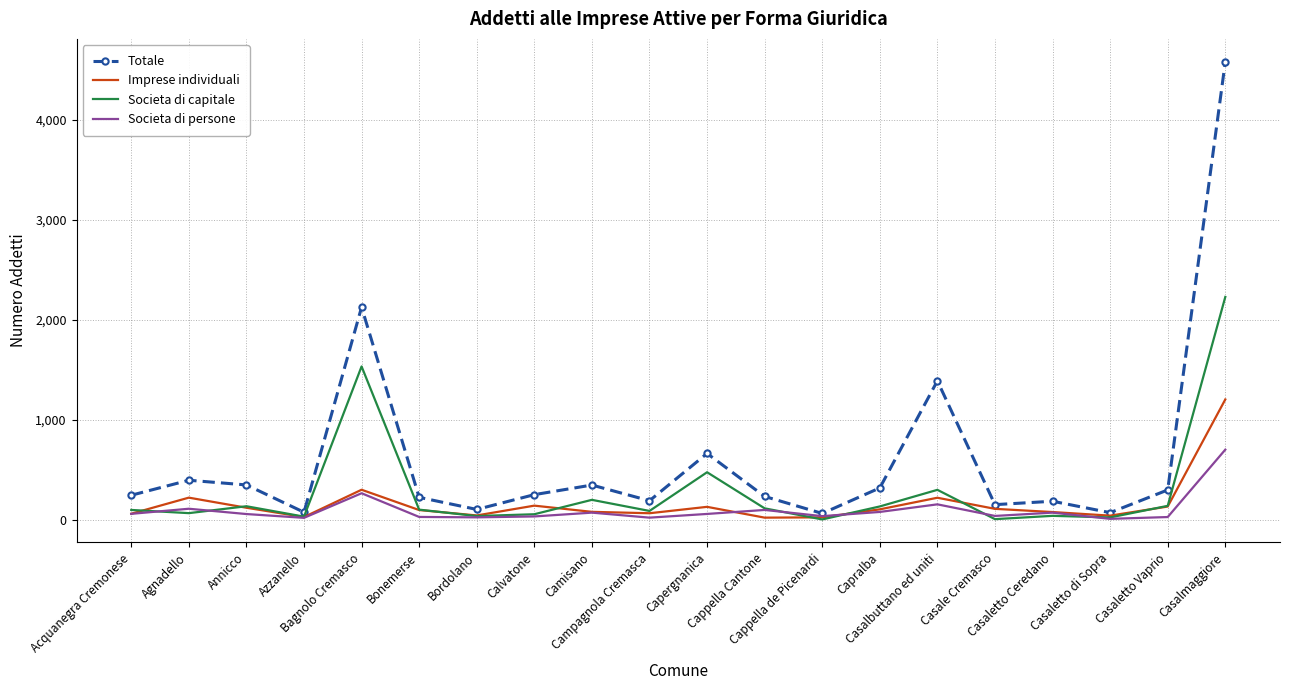

List the series in order of their peak value, lowest first.

Societa di persone, Imprese individuali, Societa di capitale, Totale